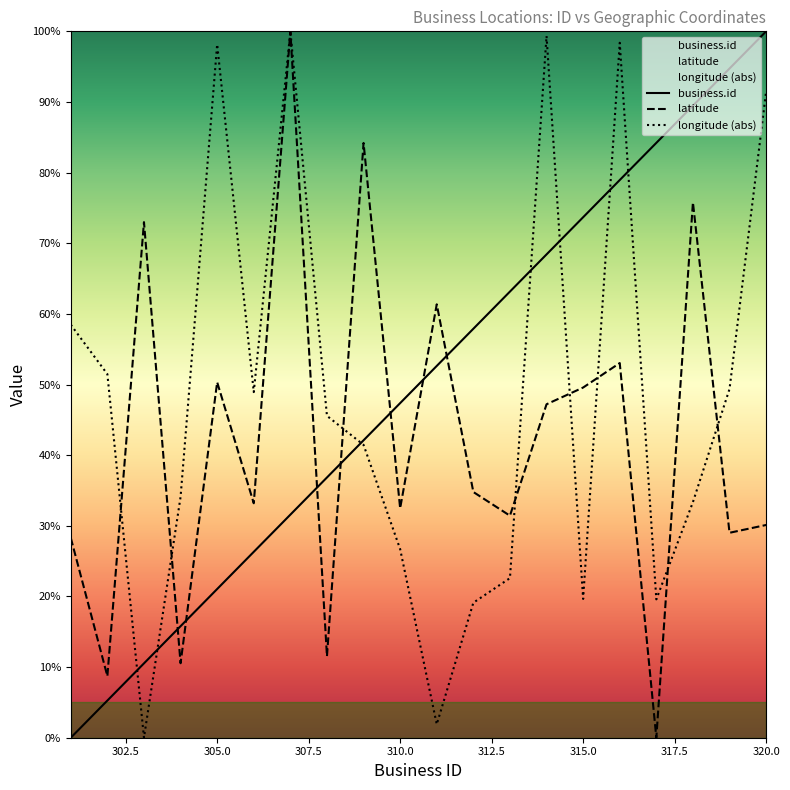

At which label does longitude reach its minimum?

303